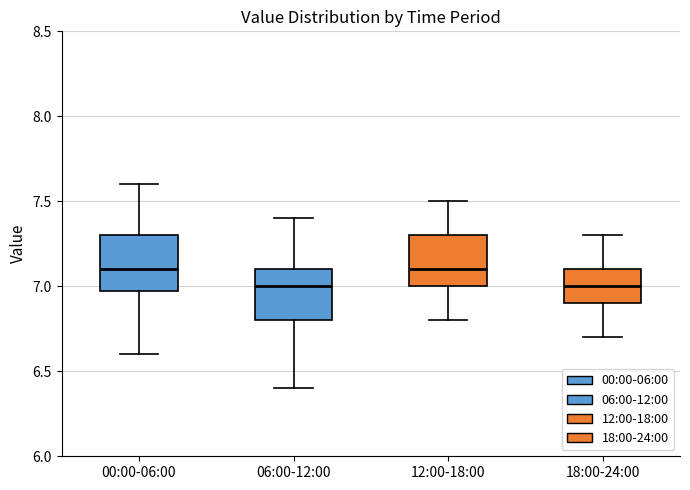

Where does the median line of the box for 18:00-24:00 sit on the y-axis? The values are not printed on the chart, so give them approximately, as read against the axis.

7.0